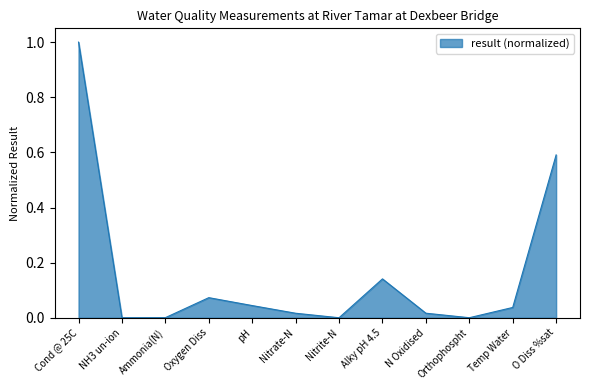

What position from the left is Oxygen Diss?

4